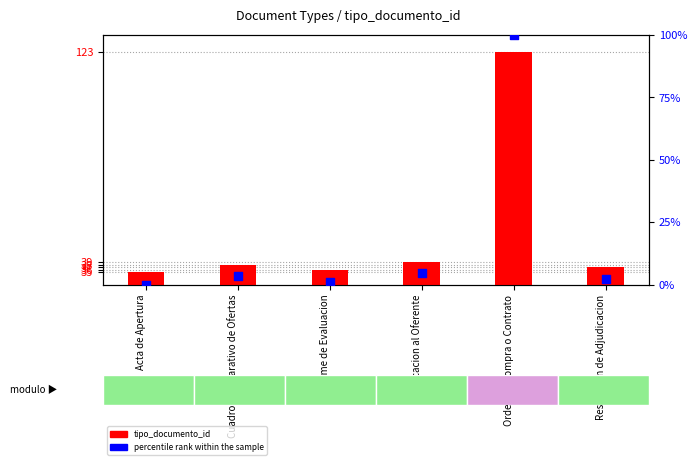

At how many categories does at least one series exceed 99?

1